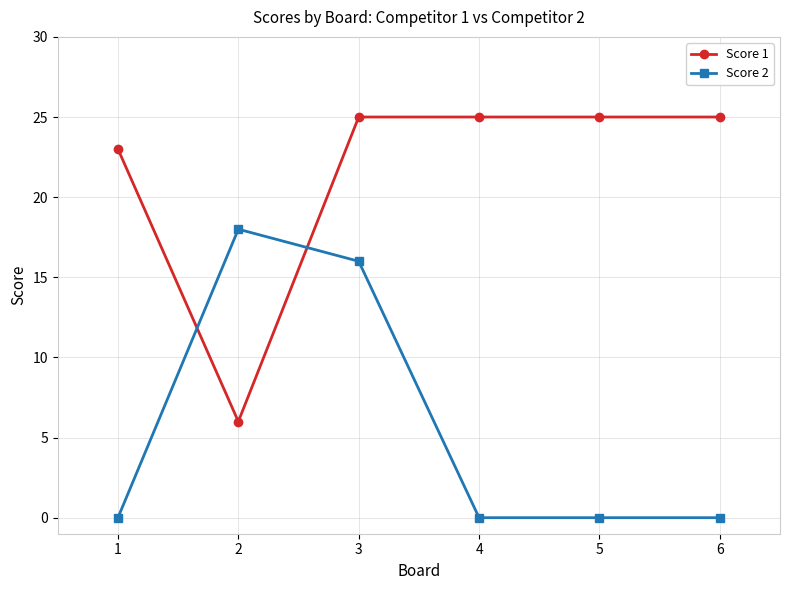

At 1, list the series in order from largest to smallest.

Score 1, Score 2